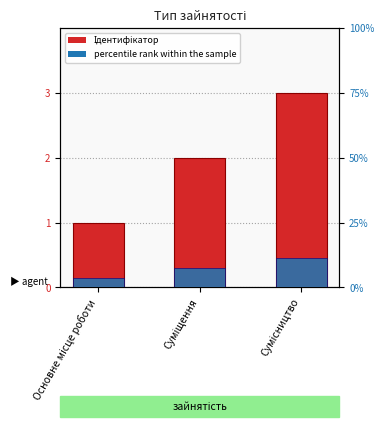

The percentile rank series shows 0.4 at Суміщення. True or false?

False